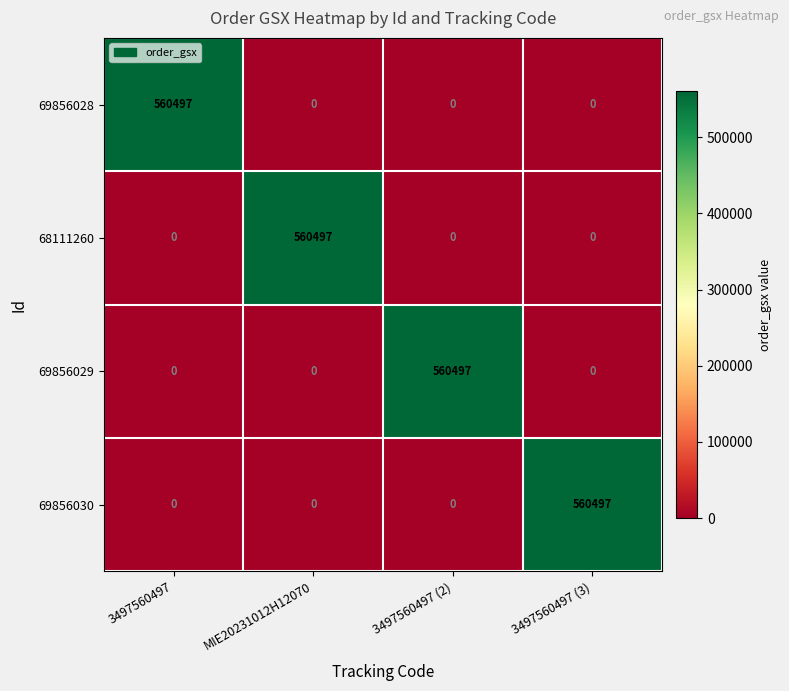

What is the spread (max minus min) of values at 3497560497 (3)?

560497